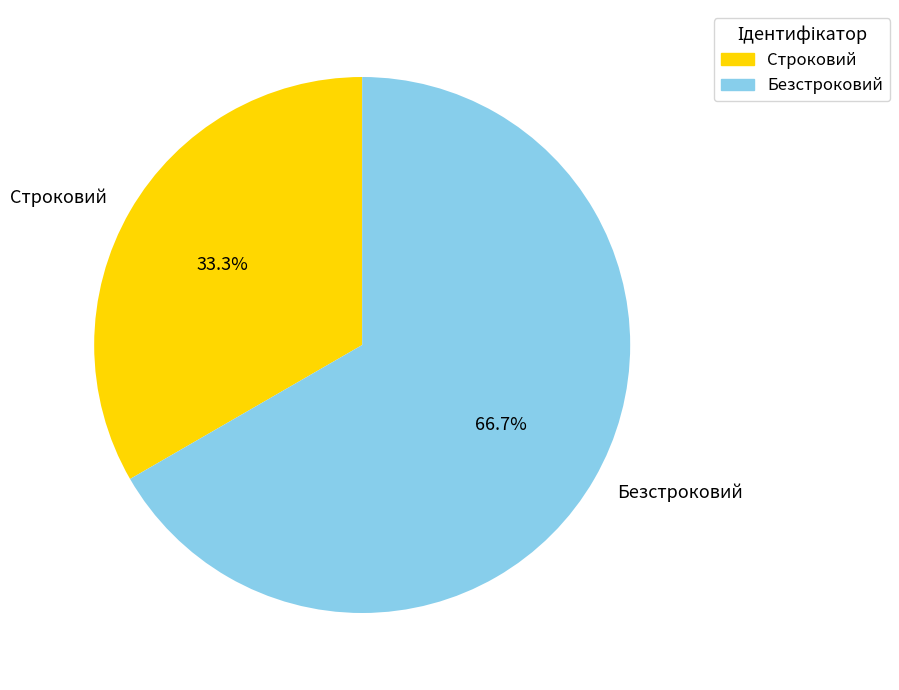

The Безстроковий slice represents 67% of the pie. True or false?

True